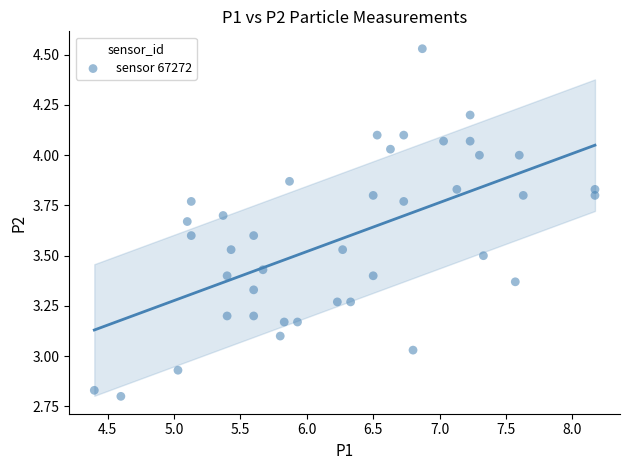

What is the range of Y values (max minus min)?

1.7